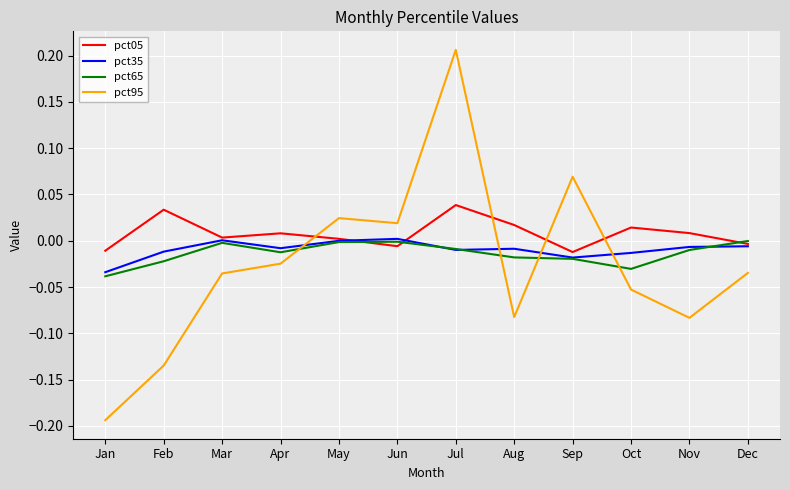

Is it true that pct95 equals -0.0 at Nov?

False